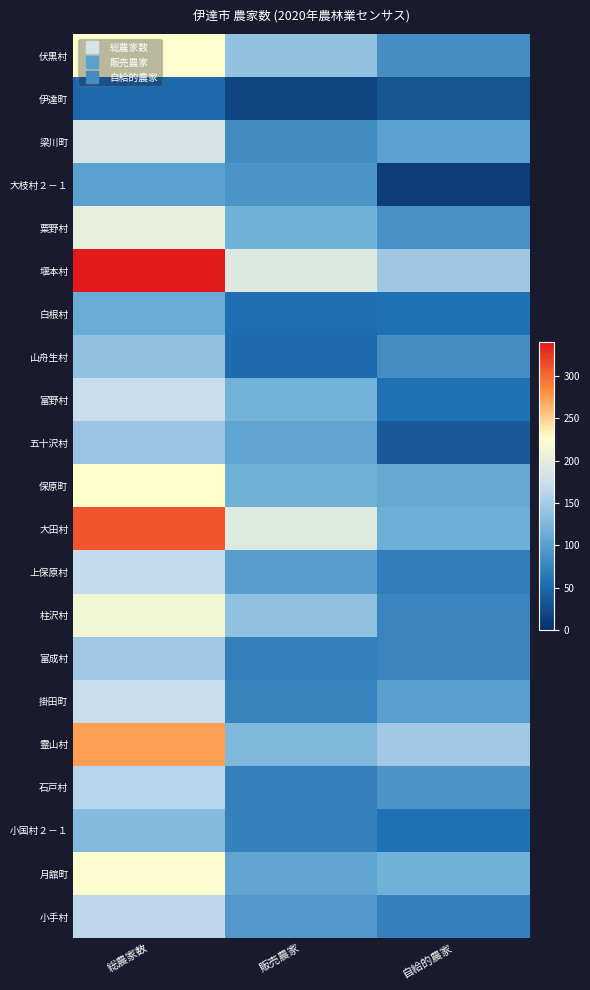

Reading left to right, what are all the values shown in this chart?

伏黒村: 総農家数=225	販売農家=139	自給的農家=86
伊達町: 総農家数=50	販売農家=18	自給的農家=32
梁川町: 総農家数=184	販売農家=83	自給的農家=101
大枝村２－１: 総農家数=102	販売農家=90	自給的農家=12
粟野村: 総農家数=204	販売農家=117	自給的農家=87
堰本村: 総農家数=339	販売農家=193	自給的農家=146
白根村: 総農家数=112	販売農家=55	自給的農家=57
山舟生村: 総農家数=137	販売農家=53	自給的農家=84
富野村: 総農家数=175	販売農家=119	自給的農家=56
五十沢村: 総農家数=143	販売農家=105	自給的農家=38
保原町: 総農家数=226	販売農家=116	自給的農家=110
大田村: 総農家数=310	販売農家=195	自給的農家=115
上保原村: 総農家数=169	販売農家=99	自給的農家=70
柱沢村: 総農家数=215	販売農家=138	自給的農家=77
富成村: 総農家数=147	販売農家=71	自給的農家=76
掛田町: 総農家数=175	販売農家=75	自給的農家=100
霊山村: 総農家数=274	販売農家=127	自給的農家=147
石戸村: 総農家数=162	販売農家=72	自給的農家=90
小国村２－１: 総農家数=130	販売農家=73	自給的農家=57
月舘町: 総農家数=223	販売農家=105	自給的農家=118
小手村: 総農家数=166	販売農家=93	自給的農家=73